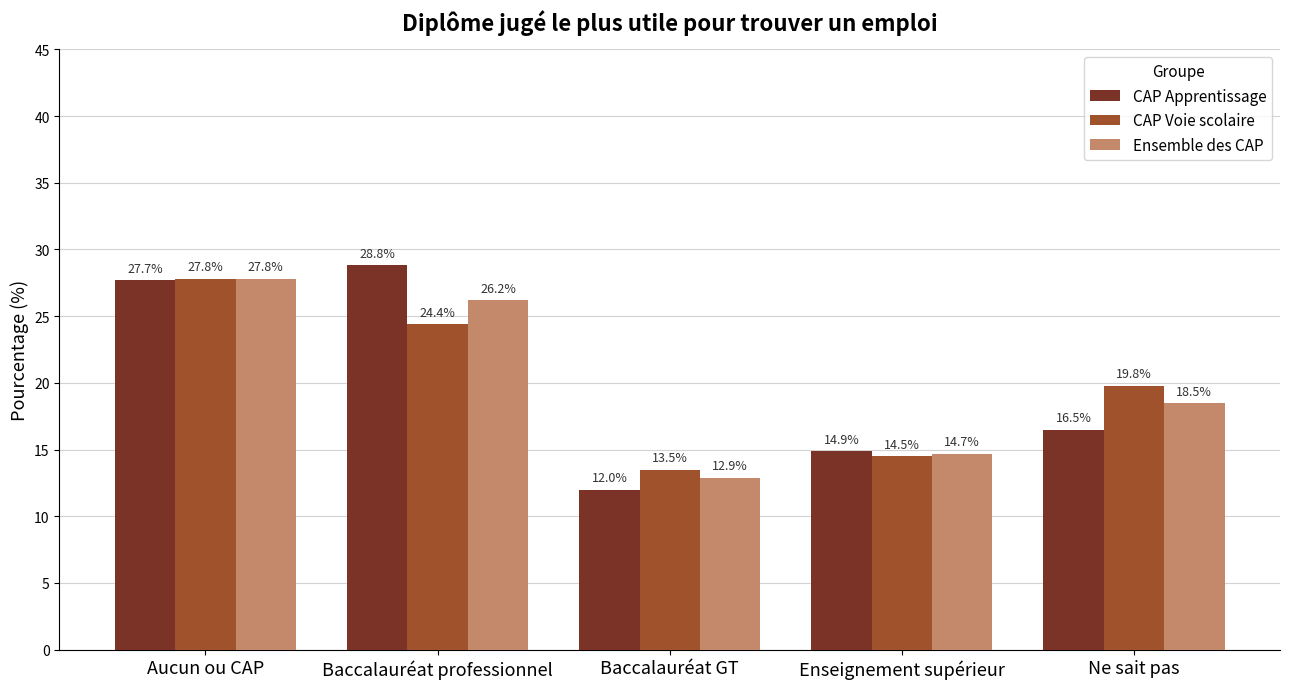

What is the greatest value displayed?

28.8